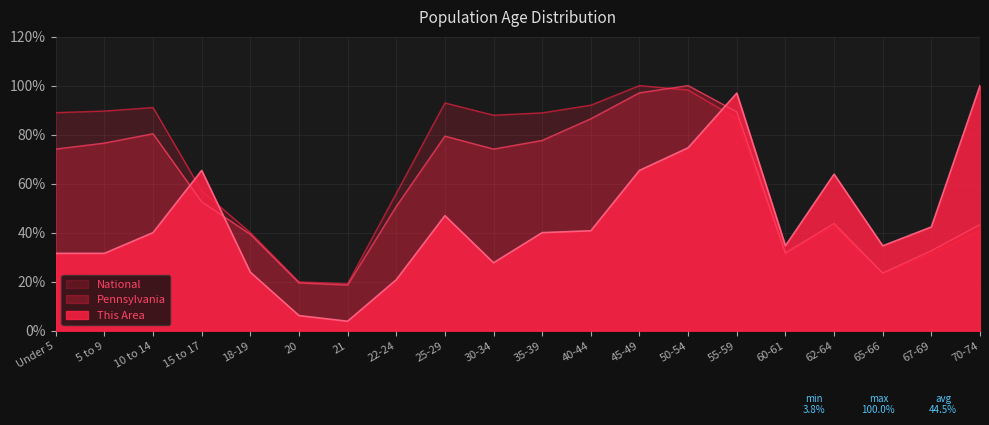

What is the value of the Pennsylvania point at the 17th from the left?

43.7